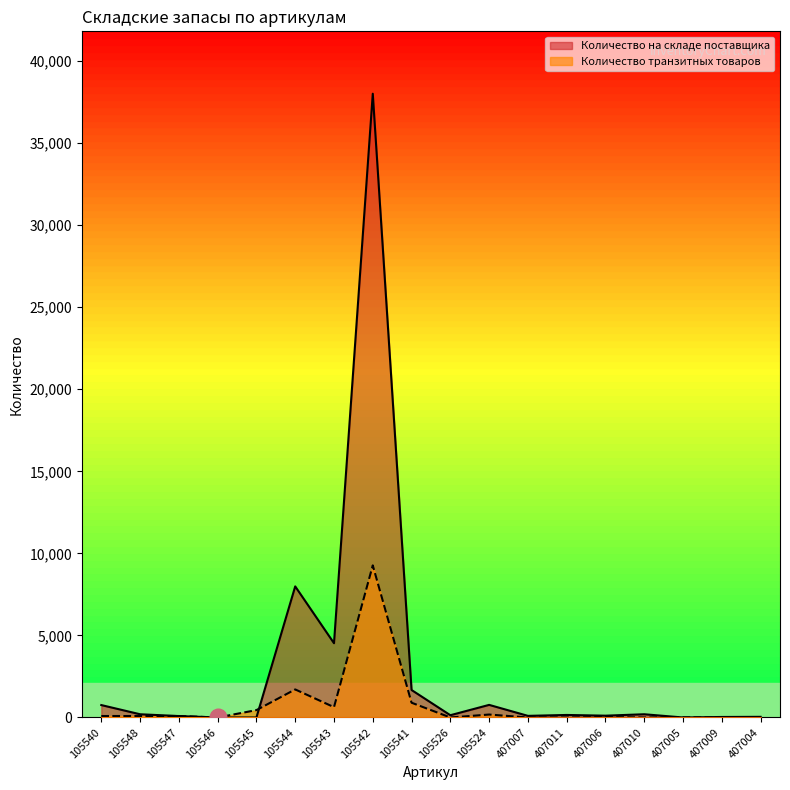

What is the total value across all series at 105526?

138